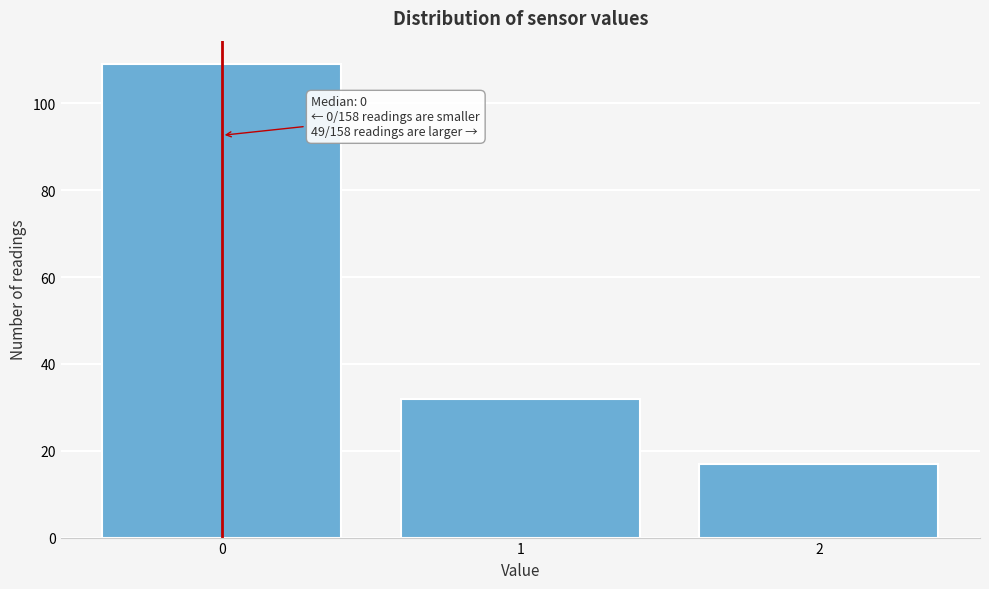

Reading left to right, transcribe all the data shown in this chart.

109	32	17